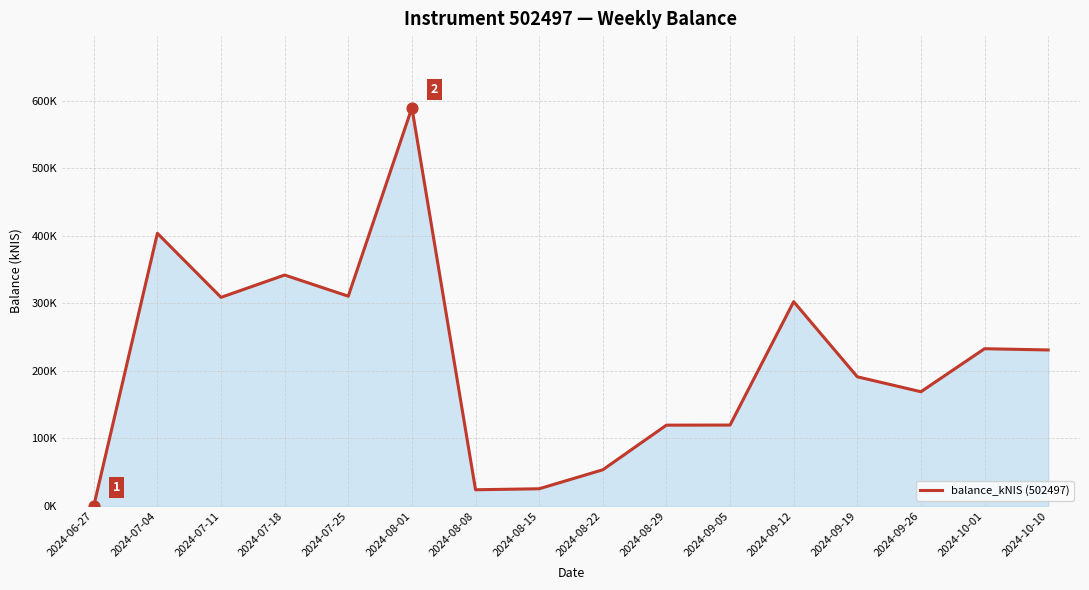

Between 2024-10-10 and 2024-09-19, which is larger?

2024-10-10